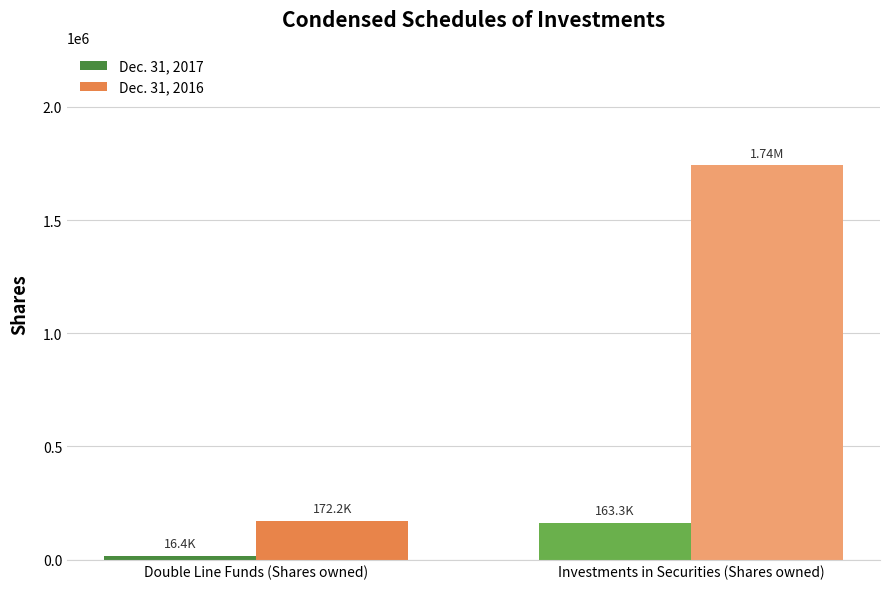

At which label does Dec. 31, 2016 reach its minimum?

Double Line Funds (Shares owned)